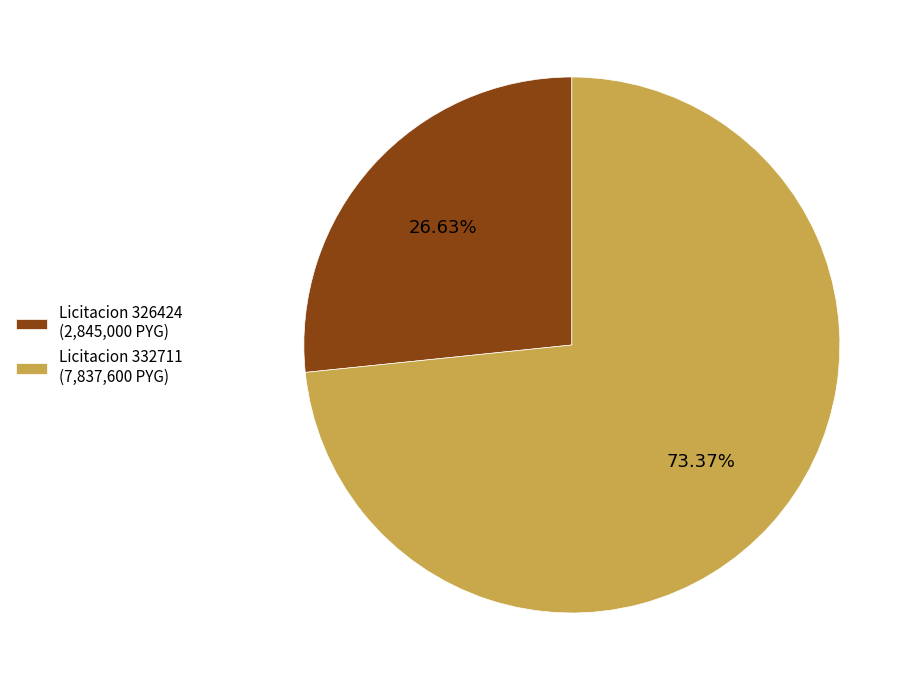

Between Licitacion 326424 (2,845,000 PYG) and Licitacion 332711 (7,837,600 PYG), which is larger?

Licitacion 332711 (7,837,600 PYG)